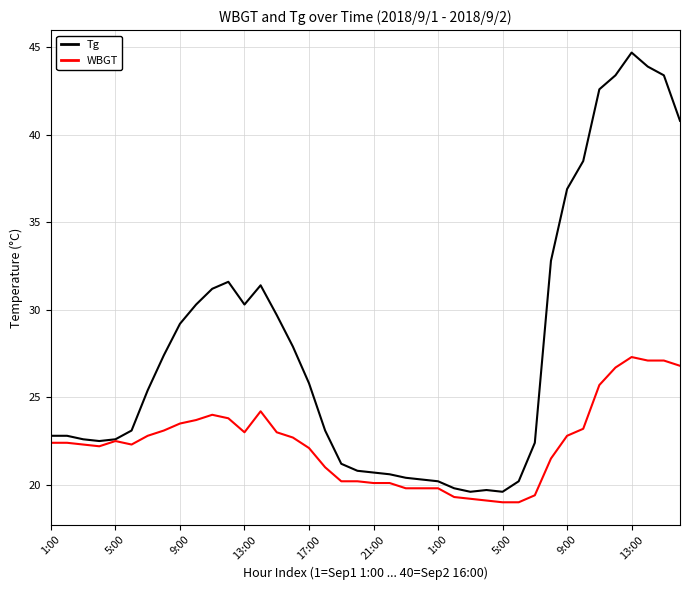

List the series in order of their peak value, lowest first.

WBGT, Tg